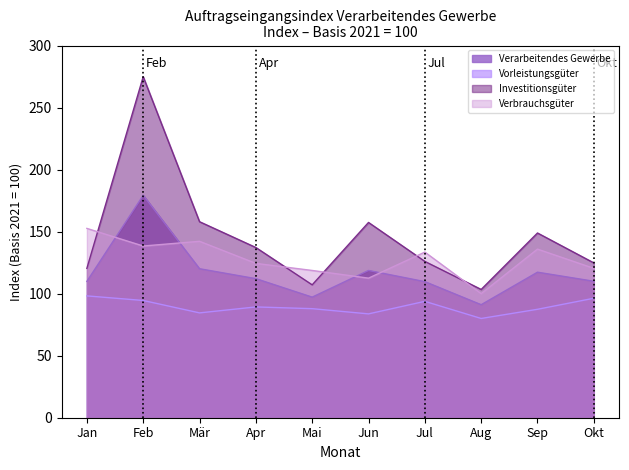

Reading left to right, extract all data points from this chart.

Verarbeitendes Gewerbe: Jan=109.9	Feb=179.3	Mär=120.1	Apr=112.1	Mai=97.2	Jun=118.7	Jul=109.7	Aug=91.1	Sep=117.3	Okt=110.0
Vorleistungsgüter: Jan=98.2	Feb=94.5	Mär=84.5	Apr=89.3	Mai=87.9	Jun=83.7	Jul=93.8	Aug=80.0	Sep=87.4	Okt=96.3
Investitionsgüter: Jan=120.4	Feb=274.9	Mär=158.0	Apr=137.2	Mai=107.1	Jun=157.4	Jul=126.0	Aug=103.4	Sep=148.9	Okt=124.8
Verbrauchsgüter: Jan=152.6	Feb=138.4	Mär=142.2	Apr=124.4	Mai=118.7	Jun=112.5	Jul=133.5	Aug=100.0	Sep=135.9	Okt=120.4